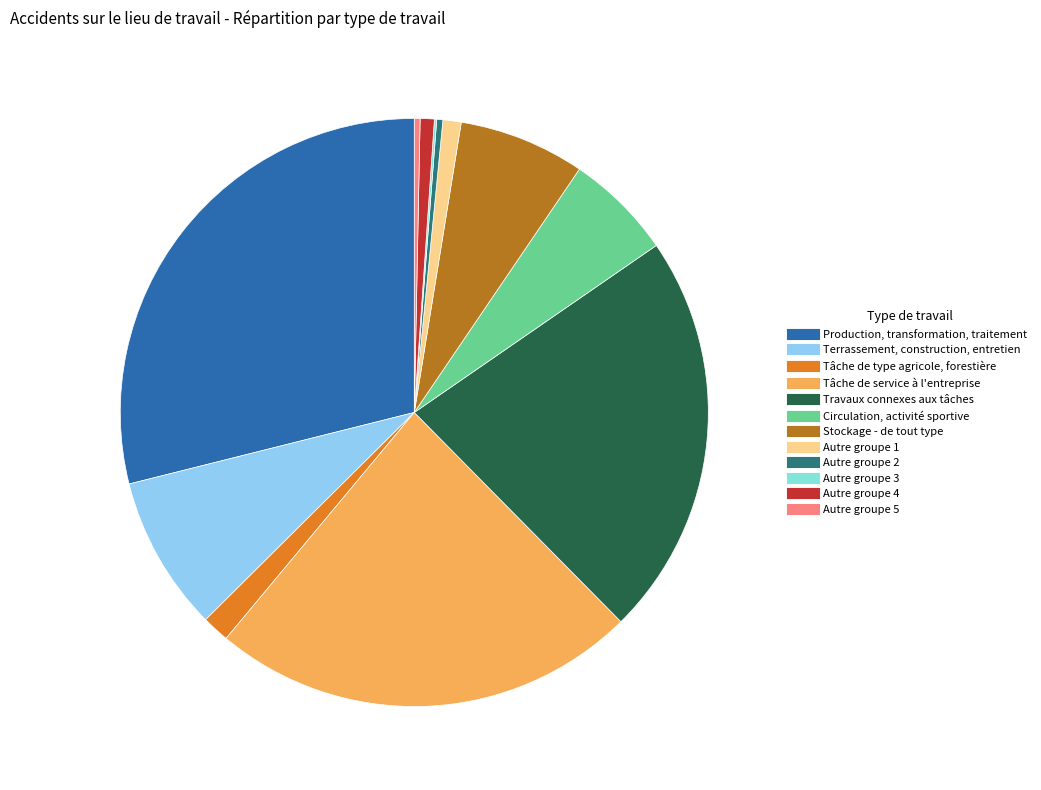

To the nearest percent, what is the average slice percentage?

8%